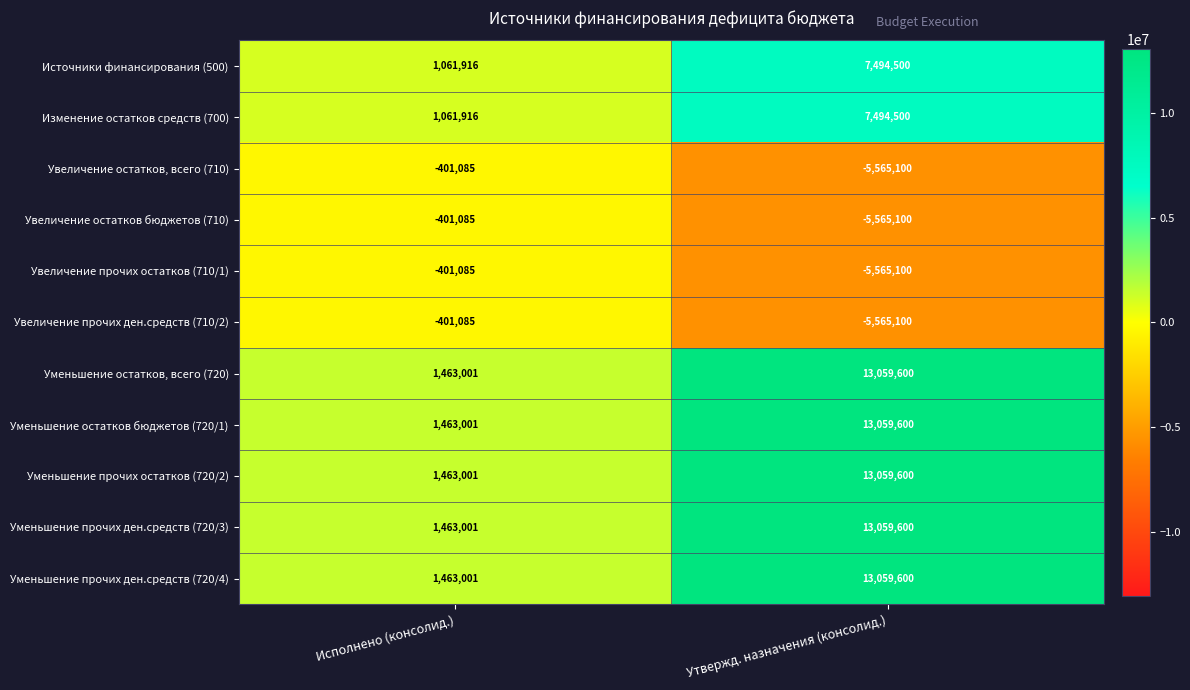

What is the sum of the Уменьшение прочих ден.средств (720/4) values at Утвержд. назначения (консолид.) and Исполнено (консолид.)?

14522601